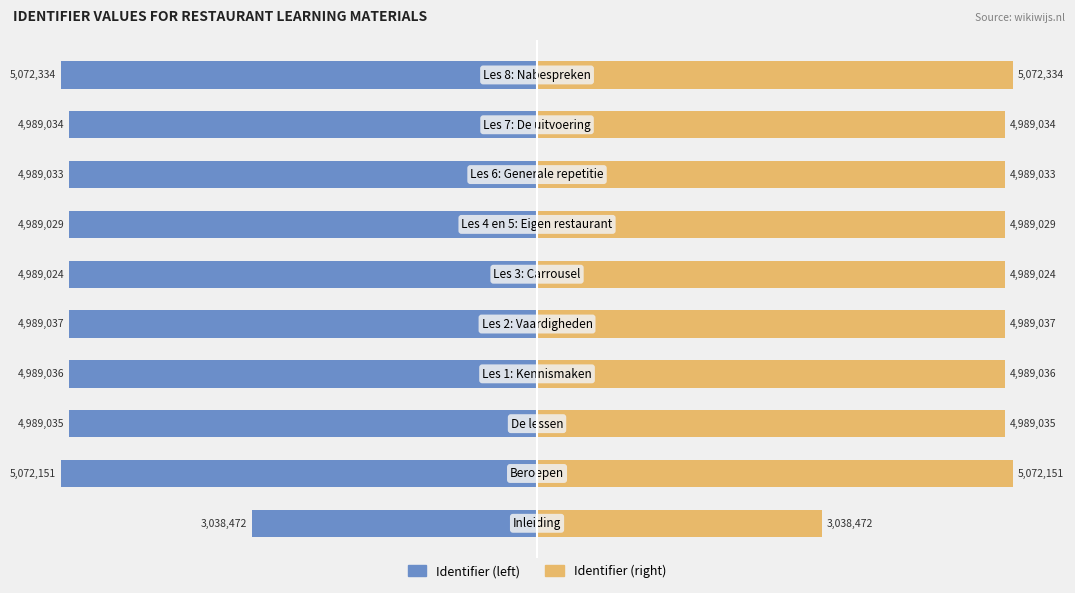

Are the bars grouped side by side (vs. stacked)?

Yes